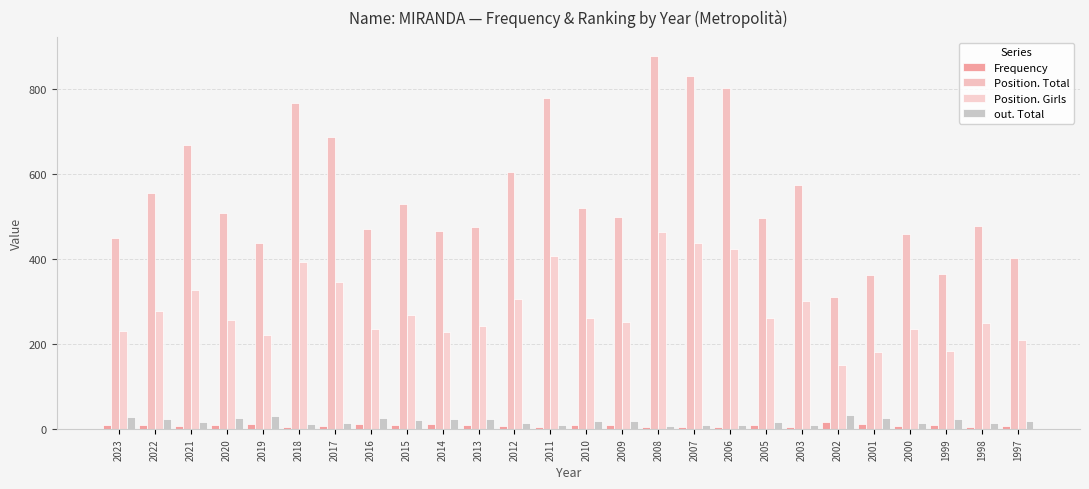

Reading right to left, transcribe all the data shown in this chart.

Frequency: 1997=7	1998=5	1999=9	2000=6	2001=11	2002=15	2003=5	2005=8	2006=4	2007=4	2008=4	2009=10	2010=10	2011=5	2012=7	2013=10	2014=11	2015=9	2016=11	2017=6	2018=5	2019=12	2020=9	2021=6	2022=8	2023=10
Position. Total: 1997=402	1998=478	1999=365	2000=458	2001=361	2002=310	2003=574	2005=497	2006=803	2007=829	2008=878	2009=498	2010=519	2011=778	2012=605	2013=476	2014=465	2015=529	2016=471	2017=686	2018=766	2019=438	2020=507	2021=667	2022=555	2023=448
Position. Girls: 1997=209	1998=248	1999=182	2000=236	2001=181	2002=150	2003=300	2005=261	2006=424	2007=438	2008=462	2009=252	2010=260	2011=407	2012=306	2013=241	2014=227	2015=267	2016=234	2017=346	2018=392	2019=221	2020=257	2021=327	2022=278	2023=231
out. Total: 1997=18	1998=13	1999=23	2000=14	2001=25	2002=33	2003=10	2005=16	2006=8	2007=8	2008=7	2009=19	2010=19	2011=10	2012=14	2013=22	2014=24	2015=20	2016=25	2017=14	2018=12	2019=31	2020=25	2021=16	2022=23	2023=29